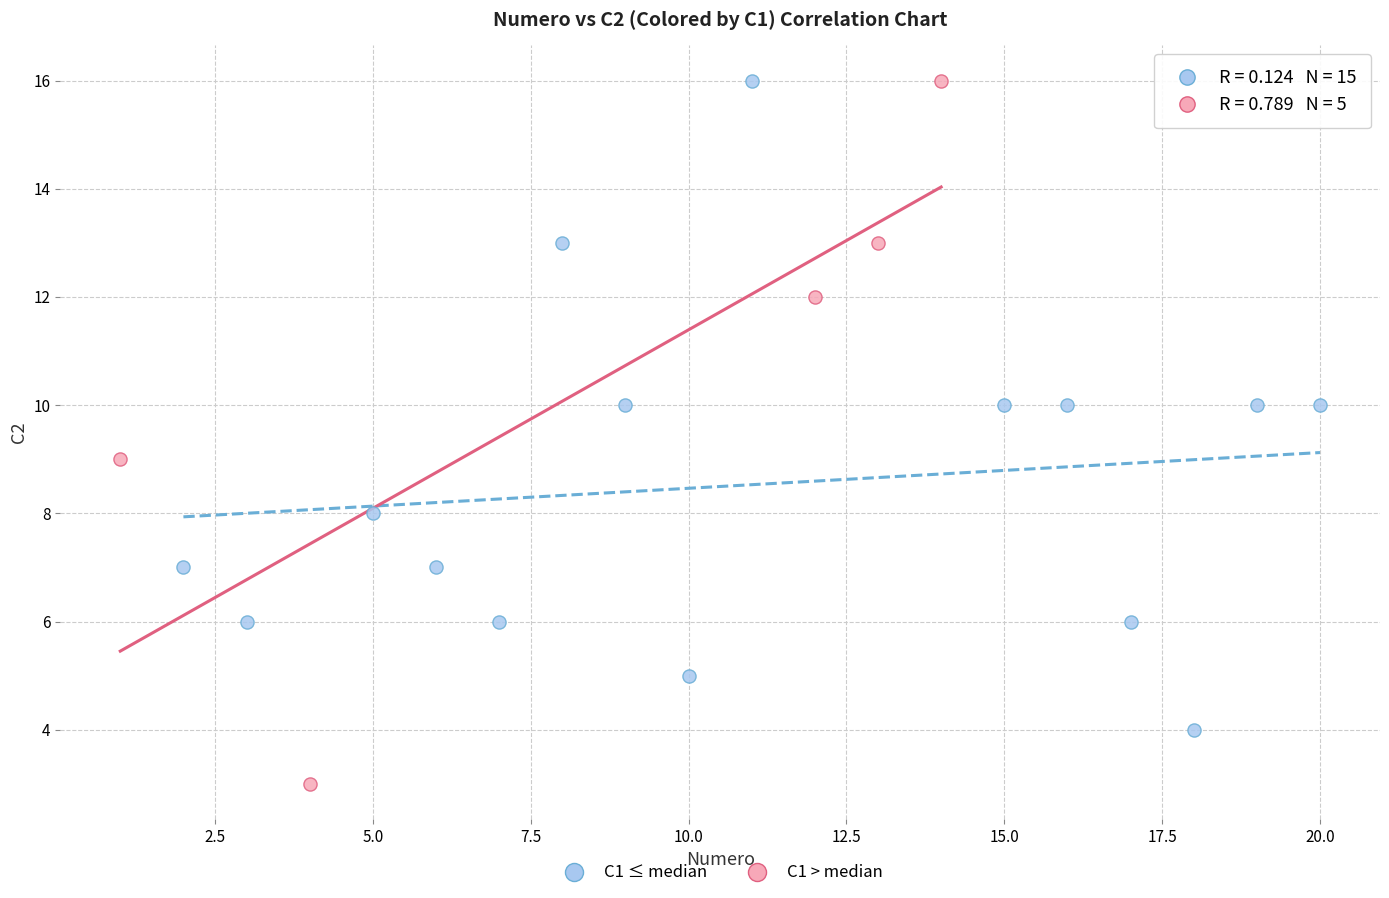

Which series reaches the minimum Y coordinate?

C1 > median